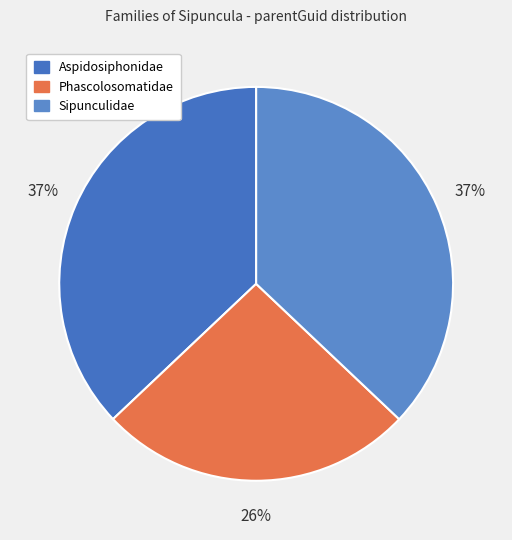

How many slices are in this pie chart?

3